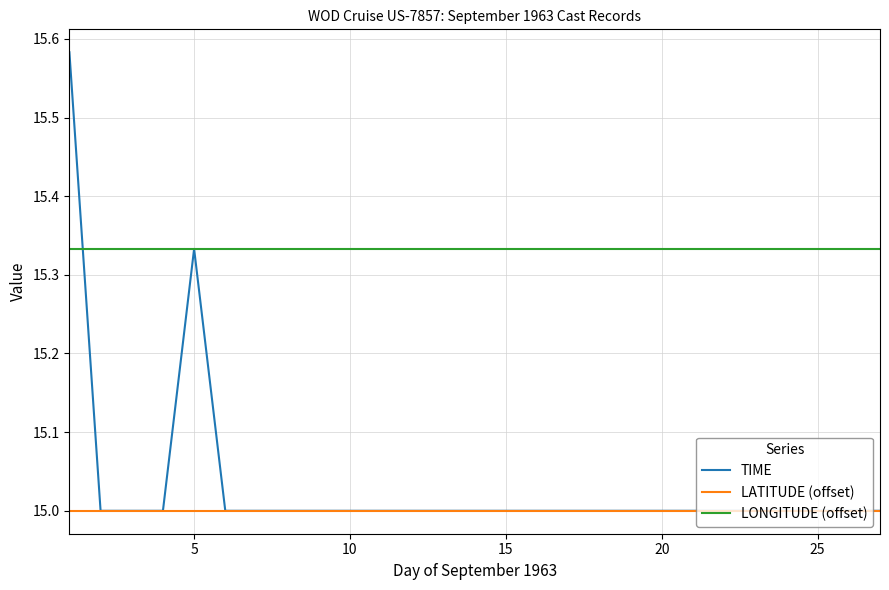

What is the minimum value for LATITUDE (offset)?

15.0